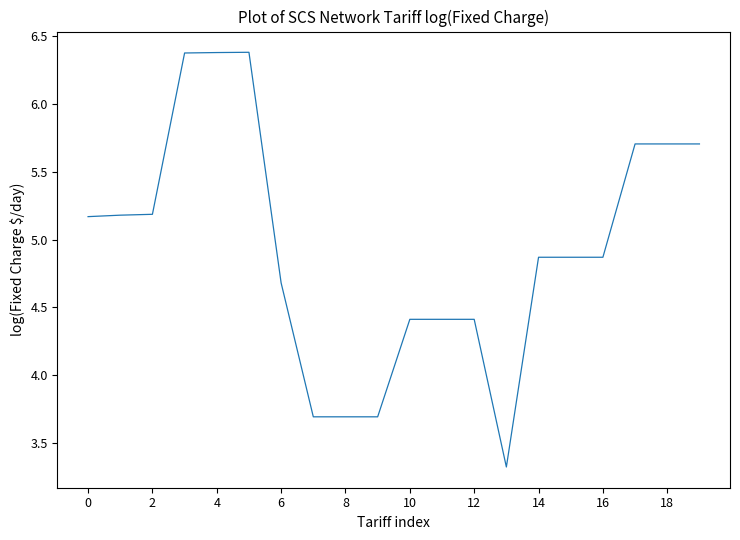

How many lines are shown in the chart?

1